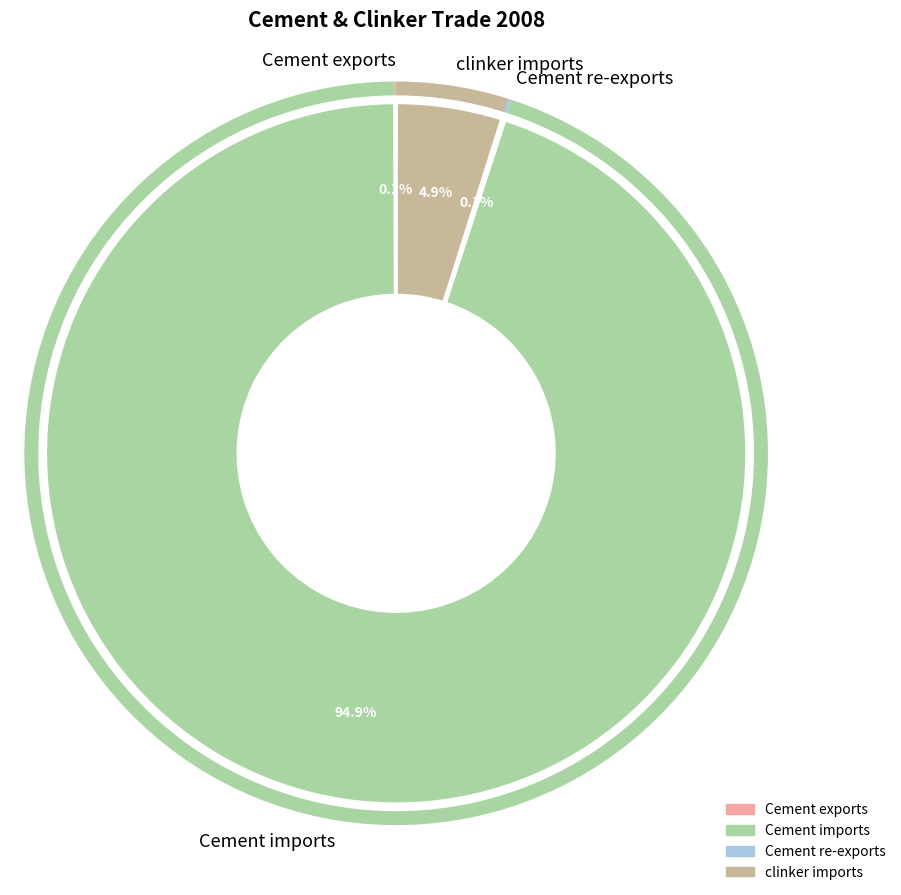

Does any single category account for the majority?

Yes